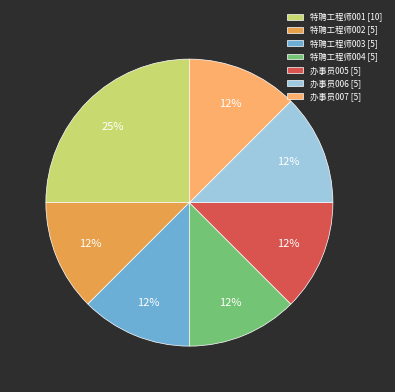

Does 办事员005 account for over 50% of the chart?

No